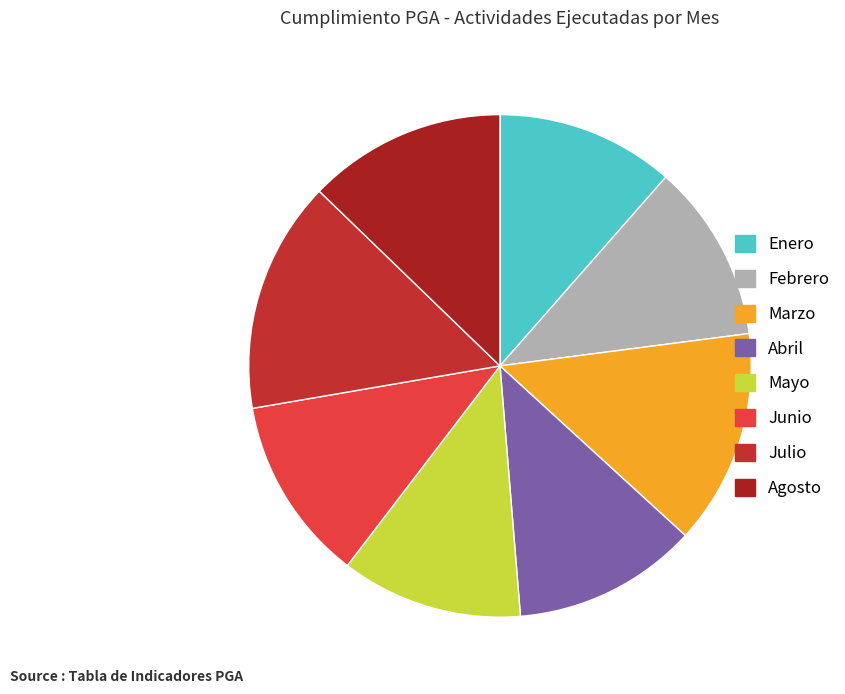

How many segments does this pie chart have?

8